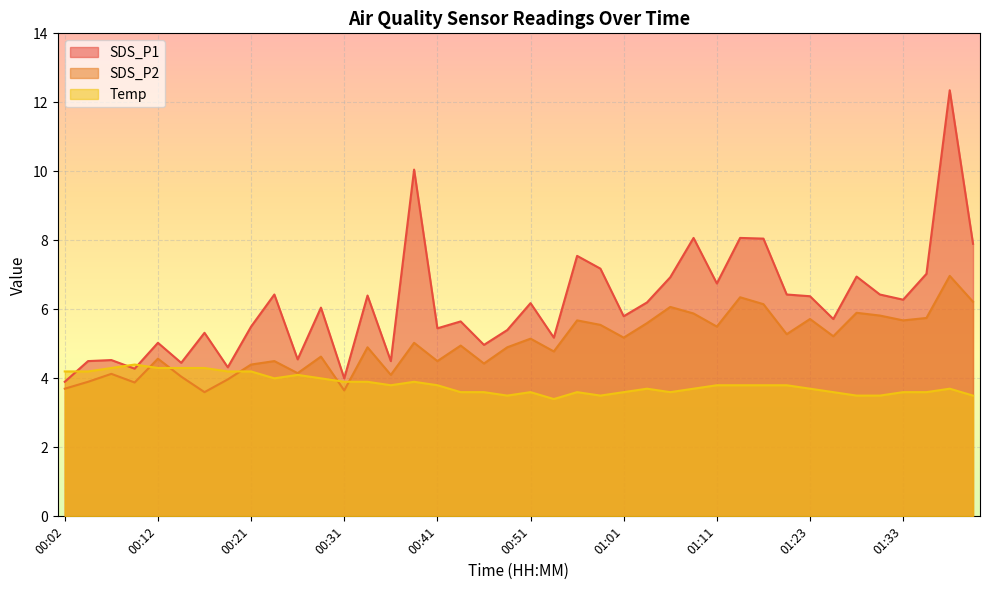

How many times do Temp and SDS_P1 cross each other?

3